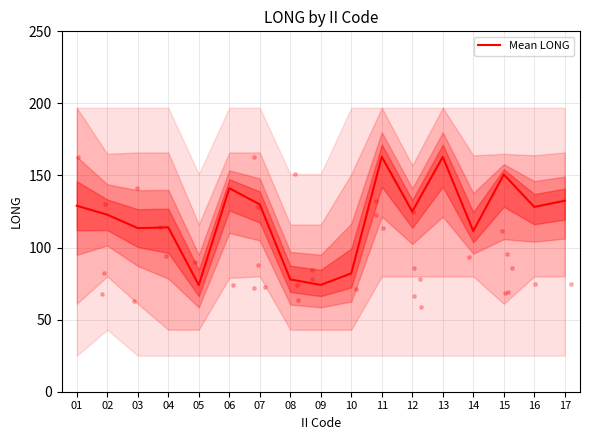

Which has a higher value, 11 or 13?

11